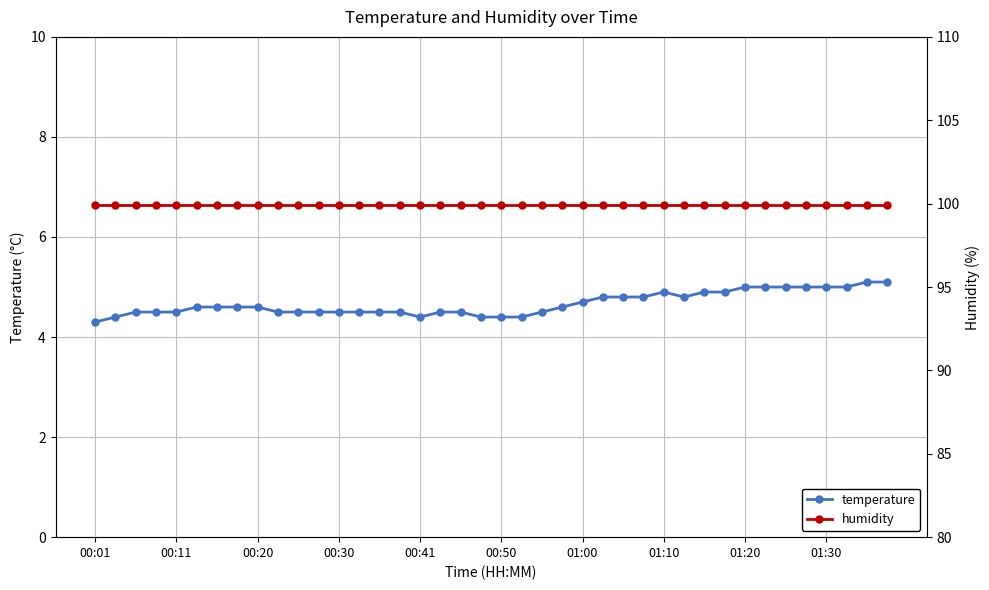

What is the value of the temperature point at the 13th from the left?

4.5